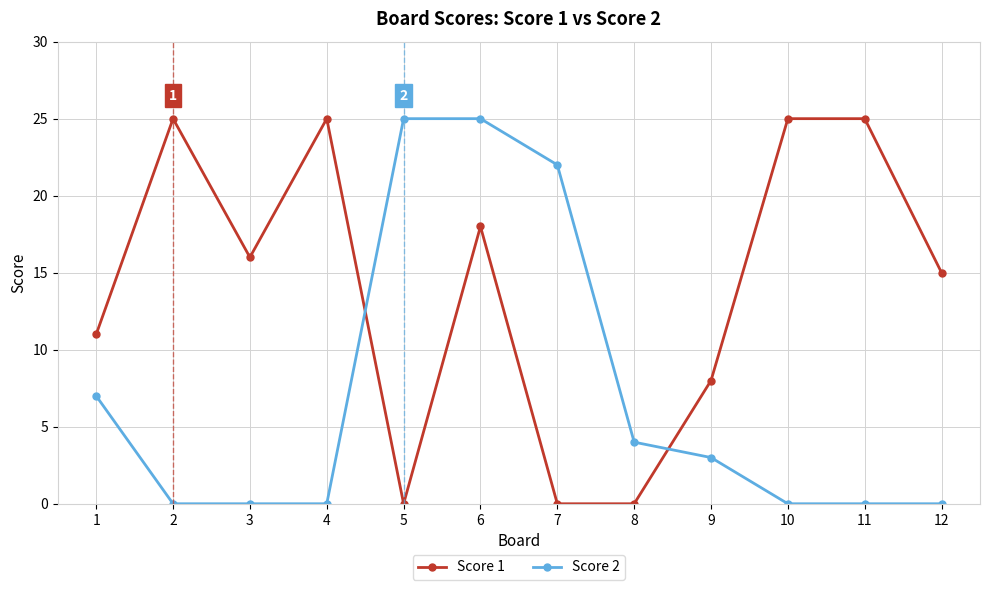

Rank the series by their average value, from lowest to highest.

Score 2, Score 1